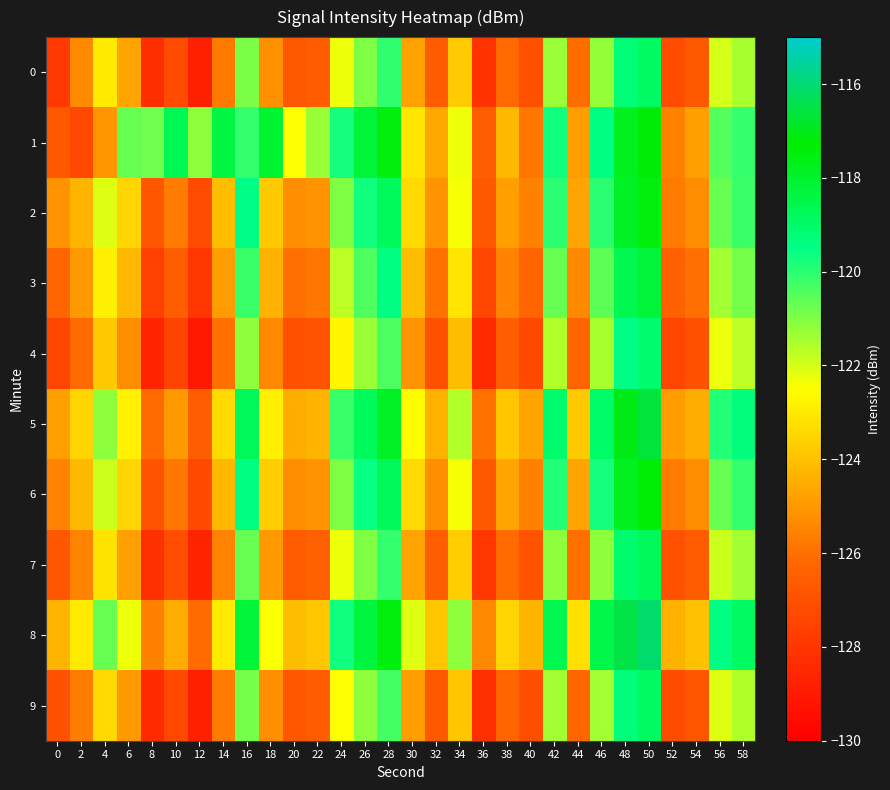

Reading left to right, list all the values displayed in this chart.

0: 0=-127.9	2=-125.3	4=-123.0	6=-124.7	8=-128.2	10=-127.2	12=-128.8	14=-125.8	16=-120.9	18=-125.1	20=-126.7	22=-126.5	24=-122.3	26=-121.0	28=-120.1	30=-124.7	32=-126.6	34=-123.7	36=-128.1	38=-126.2	40=-127.0	42=-121.3	44=-126.0	46=-121.3	48=-119.3	50=-118.9	52=-127.1	54=-126.7	56=-122.0	58=-121.5
1: 0=-126.7	2=-127.4	4=-125.1	6=-120.7	8=-120.8	10=-118.6	12=-121.2	14=-118.4	16=-120.2	18=-118.1	20=-122.5	22=-121.3	24=-119.8	26=-118.2	28=-117.5	30=-123.1	32=-124.6	34=-122.3	36=-126.5	38=-124.2	40=-125.8	42=-119.7	44=-124.9	46=-119.4	48=-117.8	50=-117.2	52=-125.6	54=-124.8	56=-120.5	58=-120.1
2: 0=-125.1	2=-124.3	4=-122.1	6=-123.5	8=-126.8	10=-125.7	12=-127.2	14=-124.1	16=-119.5	18=-123.8	20=-125.2	22=-125.1	24=-121.0	26=-119.7	28=-118.8	30=-123.4	32=-125.1	34=-122.4	36=-126.7	38=-124.8	40=-125.6	42=-120.0	44=-124.7	46=-120.0	48=-117.9	50=-117.5	52=-125.7	54=-125.3	56=-120.7	58=-120.2
3: 0=-126.2	2=-125.0	4=-122.9	6=-124.2	8=-127.6	10=-126.5	12=-128.0	14=-124.9	16=-120.2	18=-124.4	20=-126.0	22=-125.8	24=-121.7	26=-120.4	28=-119.4	30=-124.1	32=-125.9	34=-123.1	36=-127.4	38=-125.5	40=-126.3	42=-120.7	44=-125.4	46=-120.6	48=-118.6	50=-118.2	52=-126.4	54=-126.0	56=-121.4	58=-120.9
4: 0=-127.4	2=-126.1	4=-123.8	6=-125.3	8=-128.6	10=-127.5	12=-129.1	14=-126.0	16=-121.2	18=-125.4	20=-127.0	22=-126.9	24=-122.7	26=-121.3	28=-120.4	30=-125.1	32=-127.0	34=-124.1	36=-128.4	38=-126.5	40=-127.3	42=-121.6	44=-126.3	46=-121.5	48=-119.5	50=-119.1	52=-127.4	54=-127.0	56=-122.3	58=-121.7
5: 0=-124.8	2=-123.5	4=-121.2	6=-122.8	8=-126.1	10=-125.0	12=-126.5	14=-123.4	16=-118.7	18=-122.9	20=-124.5	22=-124.3	24=-120.2	26=-118.8	28=-117.9	30=-122.6	32=-124.4	34=-121.6	36=-125.9	38=-123.9	40=-124.7	42=-119.1	44=-123.8	46=-119.0	48=-117.0	50=-116.6	52=-124.9	54=-124.5	56=-119.9	58=-119.3
6: 0=-125.5	2=-124.2	4=-121.9	6=-123.5	8=-126.9	10=-125.8	12=-127.3	14=-124.2	16=-119.4	18=-123.7	20=-125.3	22=-125.1	24=-121.0	26=-119.6	28=-118.7	30=-123.4	32=-125.2	34=-122.4	36=-126.7	38=-124.7	40=-125.6	42=-119.9	44=-124.7	46=-119.8	48=-117.8	50=-117.4	52=-125.7	54=-125.3	56=-120.7	58=-120.1
7: 0=-126.8	2=-125.5	4=-123.2	6=-124.8	8=-128.2	10=-127.1	12=-128.6	14=-125.5	16=-120.7	18=-125.0	20=-126.6	22=-126.4	24=-122.3	26=-121.0	28=-120.1	30=-124.7	32=-126.5	34=-123.7	36=-128.0	38=-126.1	40=-126.9	42=-121.2	44=-126.0	46=-121.2	48=-119.1	50=-118.7	52=-127.0	54=-126.6	56=-121.9	58=-121.4
8: 0=-124.3	2=-123.0	4=-120.7	6=-122.3	8=-125.6	10=-124.5	12=-126.1	14=-123.0	16=-118.2	18=-122.5	20=-124.1	22=-123.9	24=-119.7	26=-118.3	28=-117.5	30=-122.1	32=-123.9	34=-121.2	36=-125.4	38=-123.5	40=-124.3	42=-118.6	44=-123.3	46=-118.5	48=-116.5	50=-116.1	52=-124.4	54=-124.0	56=-119.4	58=-118.9
9: 0=-127.0	2=-125.7	4=-123.4	6=-125.0	8=-128.4	10=-127.3	12=-128.8	14=-125.7	16=-120.9	18=-125.2	20=-126.8	22=-126.6	24=-122.5	26=-121.2	28=-120.3	30=-124.9	32=-126.7	34=-123.9	36=-128.2	38=-126.3	40=-127.1	42=-121.4	44=-126.2	46=-121.4	48=-119.3	50=-118.9	52=-127.2	54=-126.8	56=-122.1	58=-121.6